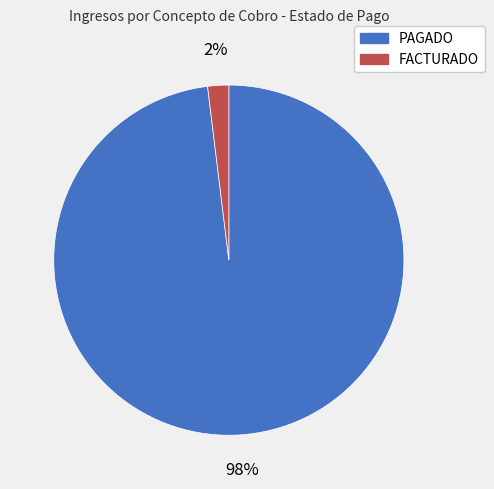

To the nearest percent, what percentage of the pie is FACTURADO?

2%